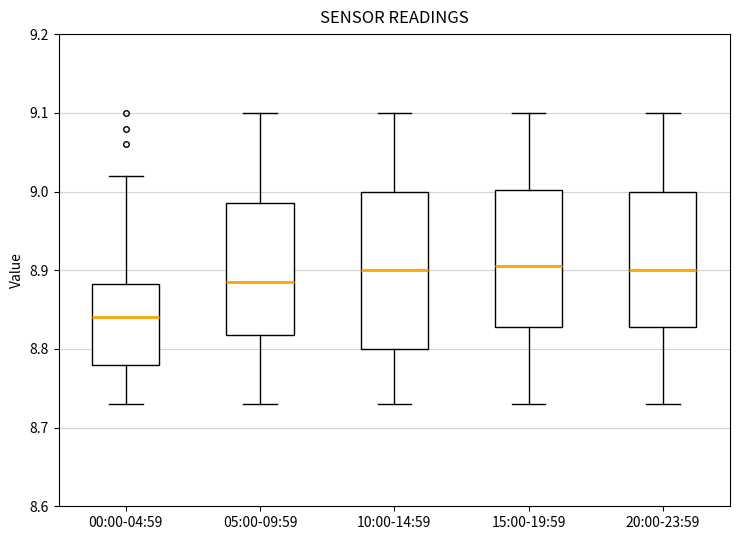

Reading left to right, read every box against the y-axis: the position of its median line, the range the box covers, and the ends of its whiskers. The values are not printed on the chart, so give them approximately, as read against the axis.

00:00-04:59: median 8.84, box 8.78 to 8.88, whiskers 8.73 to 9.02
05:00-09:59: median 8.89, box 8.82 to 8.99, whiskers 8.73 to 9.10
10:00-14:59: median 8.90, box 8.80 to 9.00, whiskers 8.73 to 9.10
15:00-19:59: median 8.91, box 8.83 to 9.00, whiskers 8.73 to 9.10
20:00-23:59: median 8.90, box 8.83 to 9.00, whiskers 8.73 to 9.10